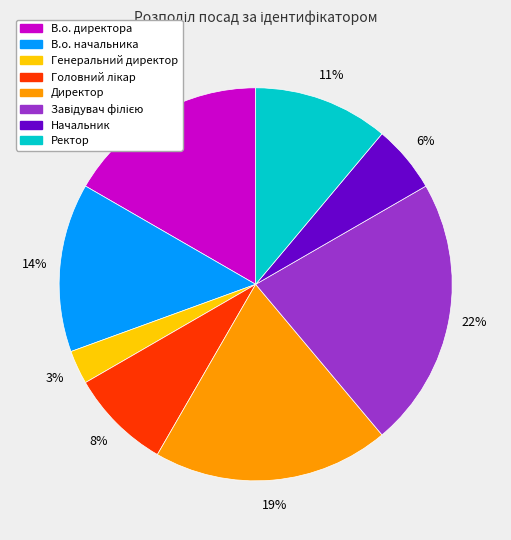

Is there a majority slice in this chart?

No